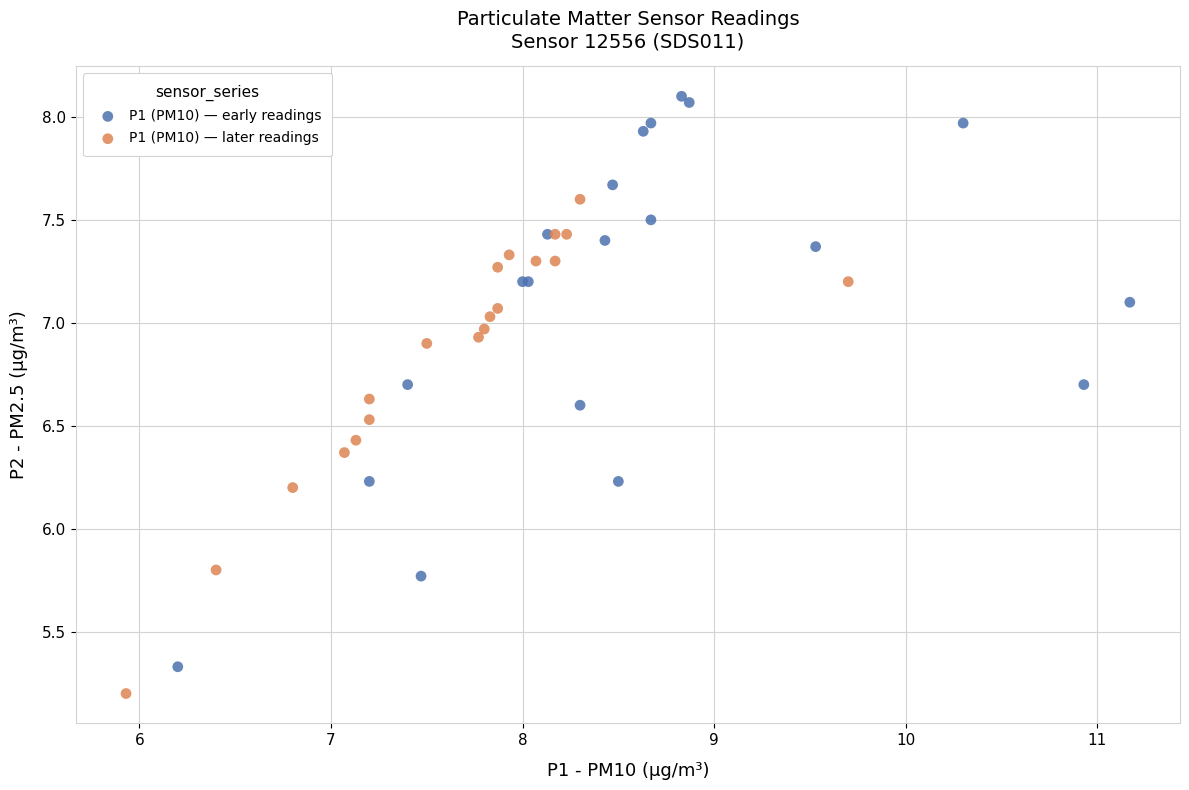

Which series contains the highest Y value?

P1 (PM10) — early readings